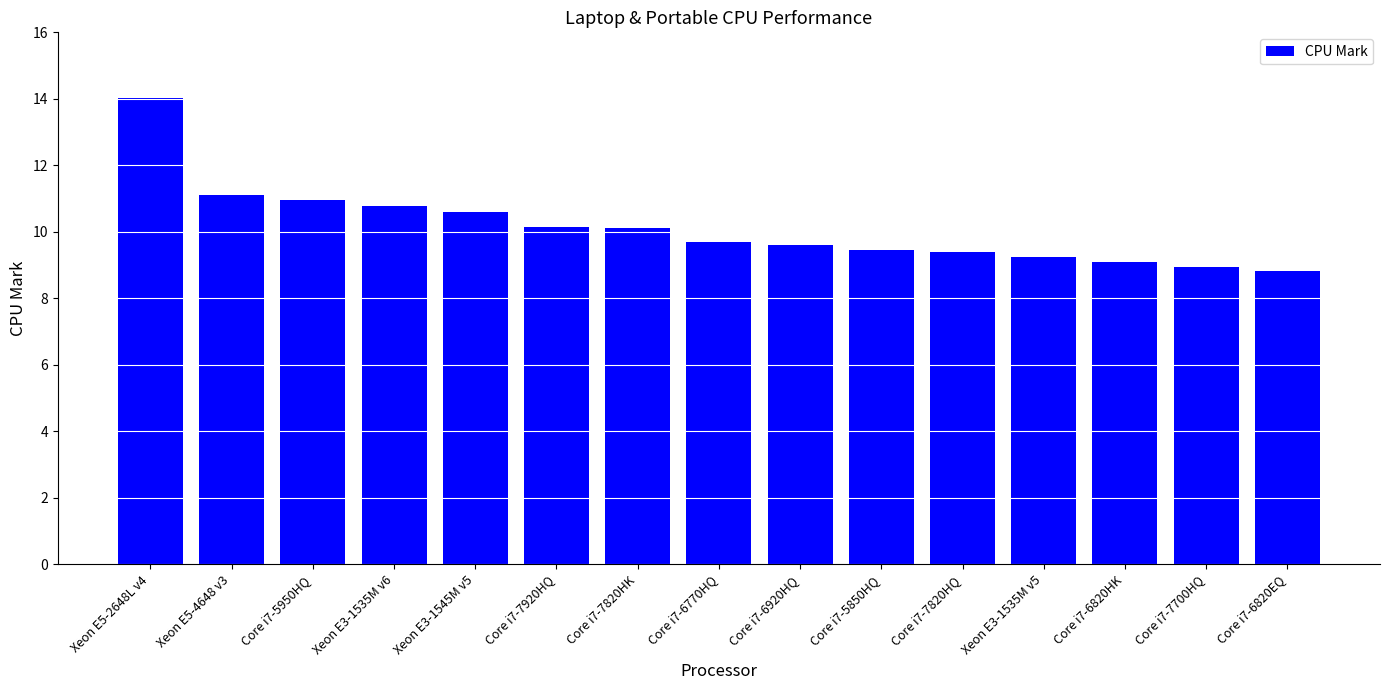

Is it true that the value at Core i7-5850HQ is 4.2?

False